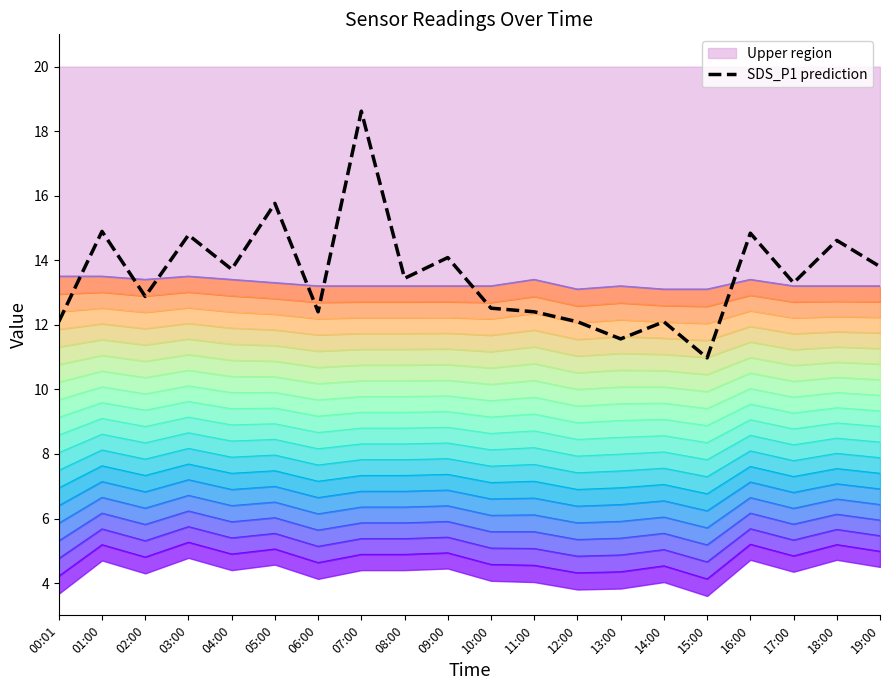

Between 13:00 and 02:00, which is larger?

02:00